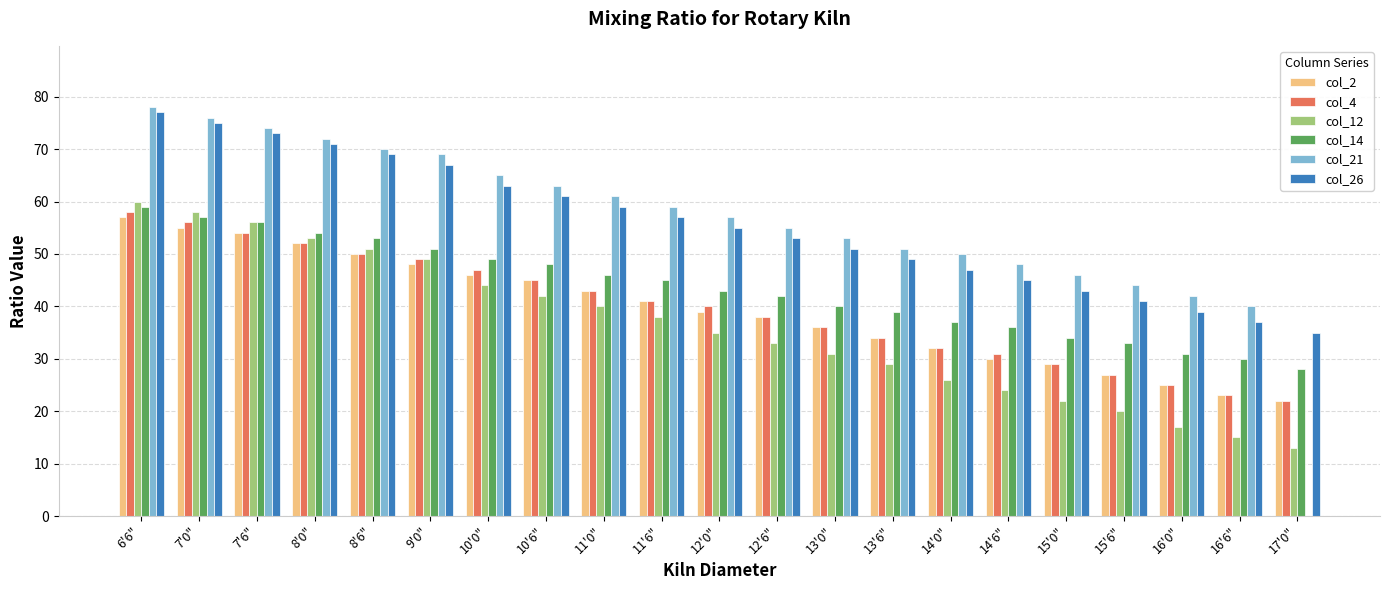

What is the average value of the col_2 series?

39